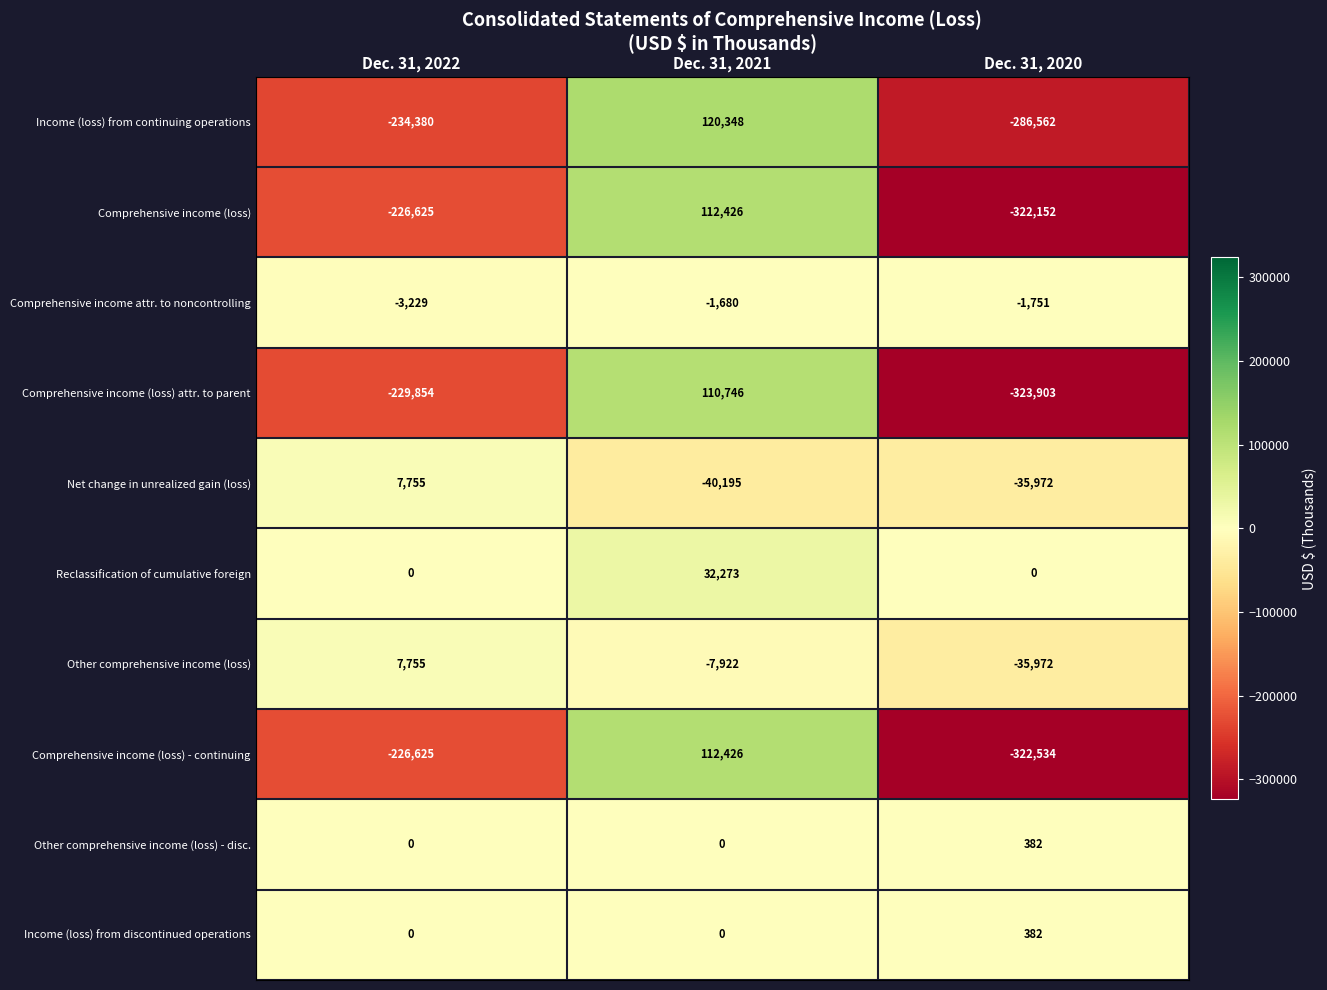

Between Dec. 31, 2022 and Dec. 31, 2021, which series saw the biggest shift?

Income (loss) from continuing operations